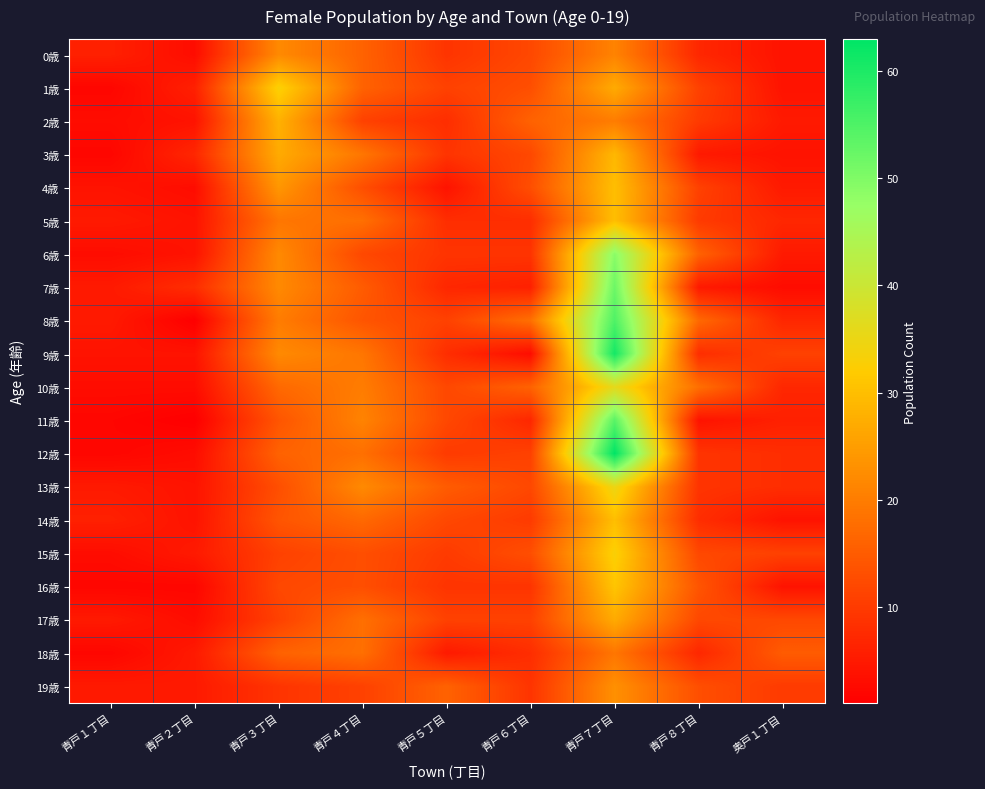

What is the spread (max minus min) of values at 青戸８丁目?

14